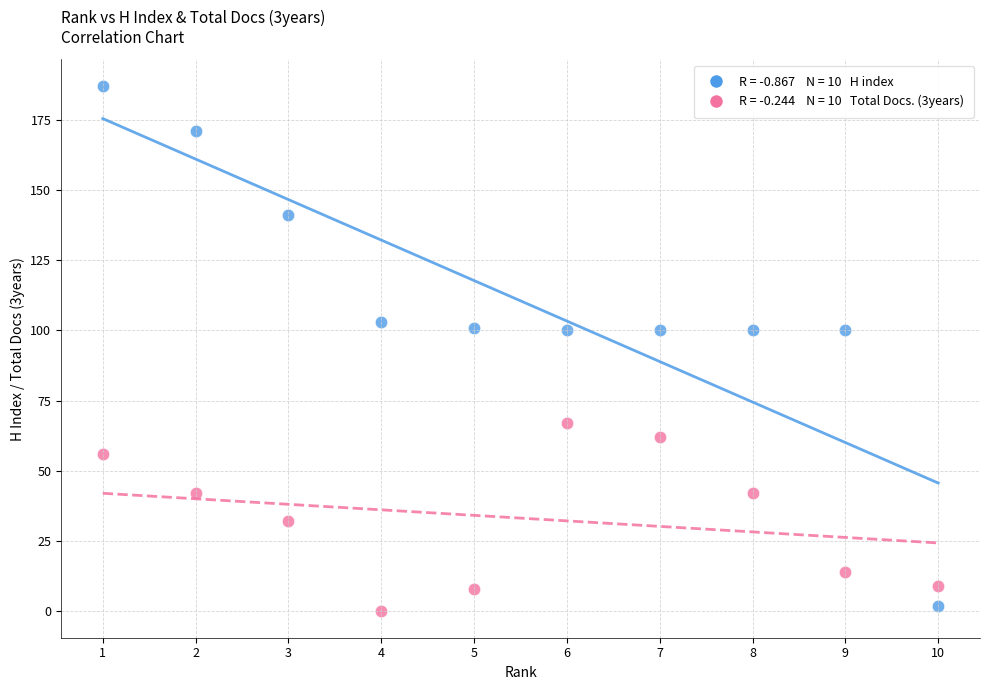

Across all data points, what is the range of Y values (max minus min)?

187